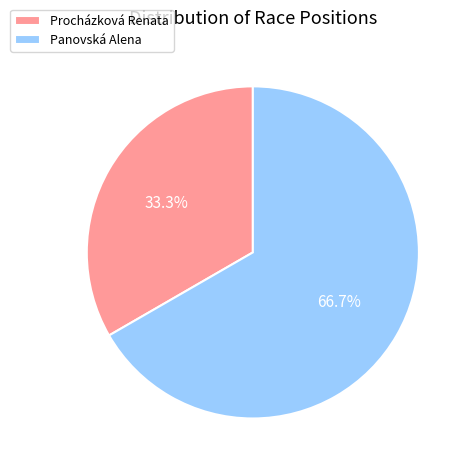

What is the majority slice?

Panovská Alena